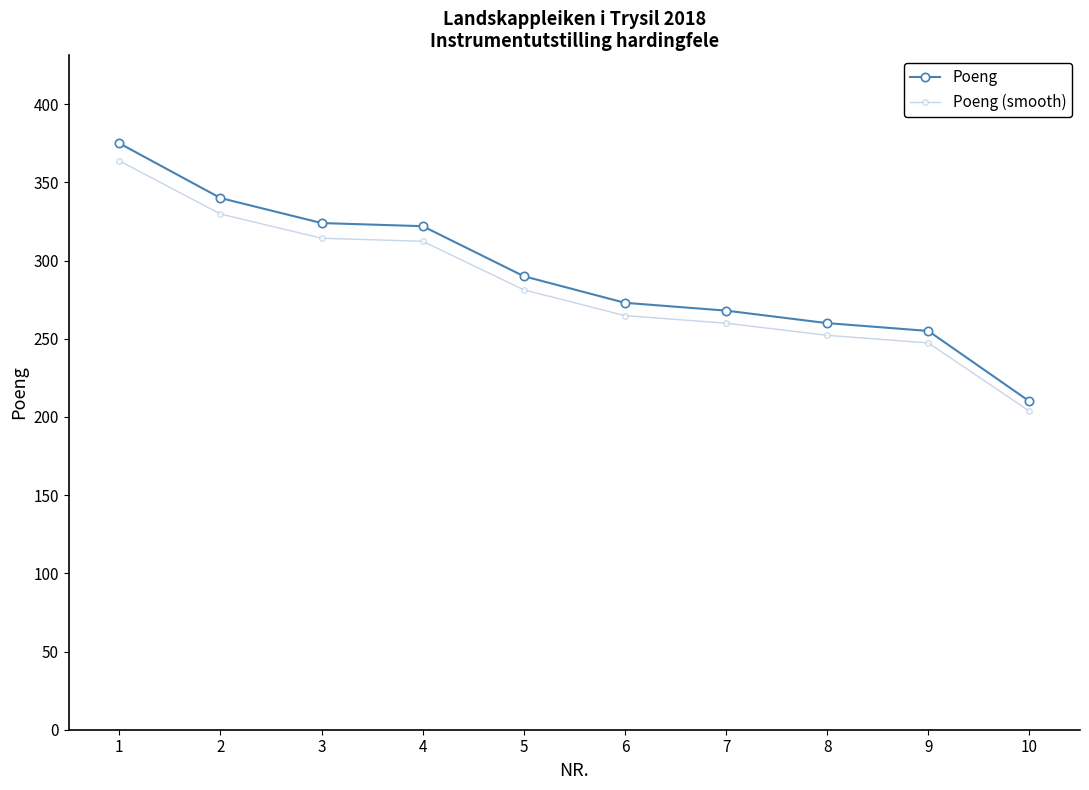

Which series has the largest range (max minus min)?

Poeng